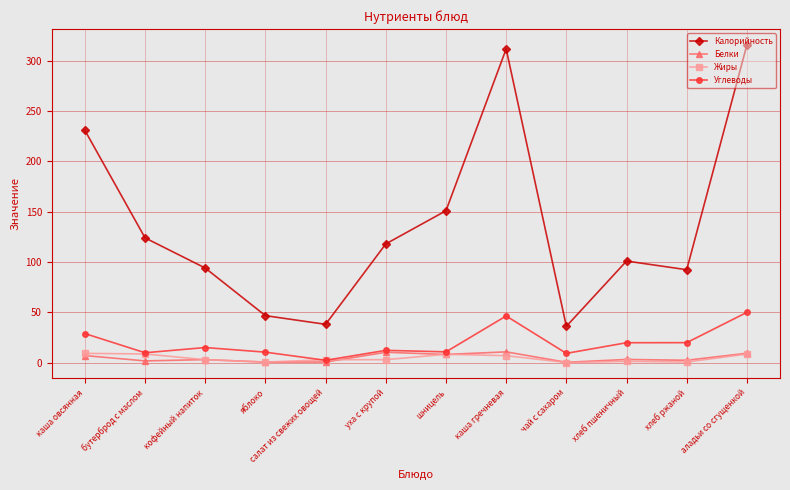

Is this an area chart (filled region under the line)?

No